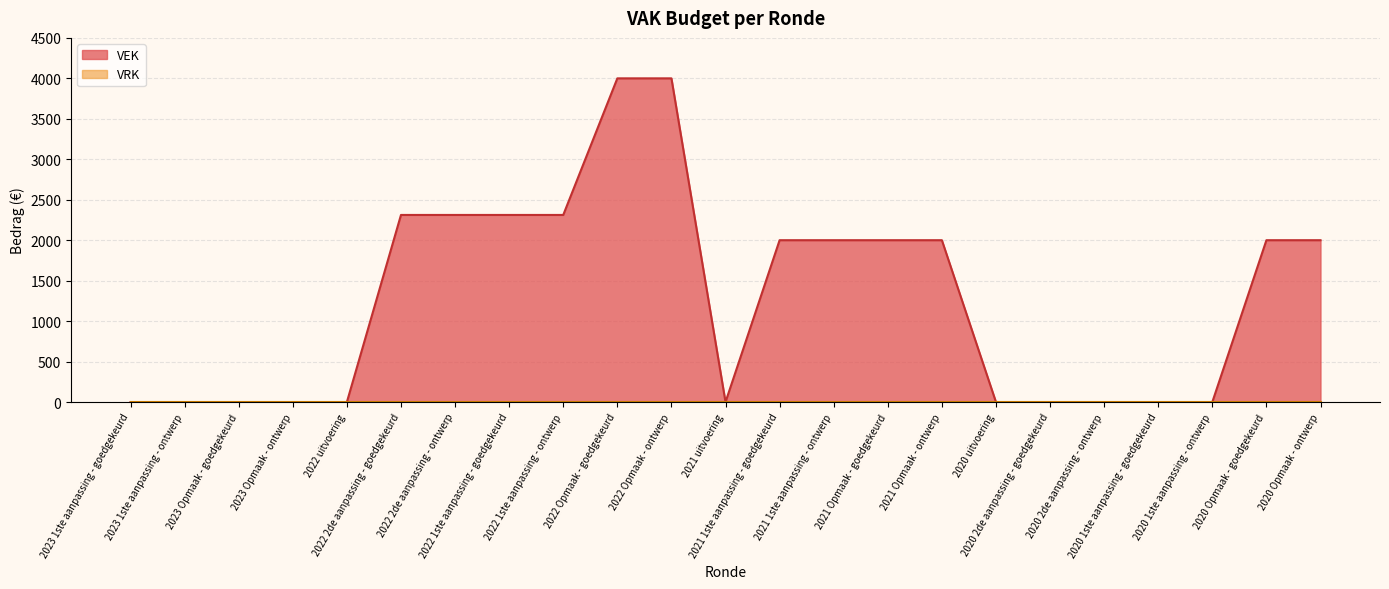

The value at 2020 2de aanpassing - ontwerp is -2117. True or false?

False